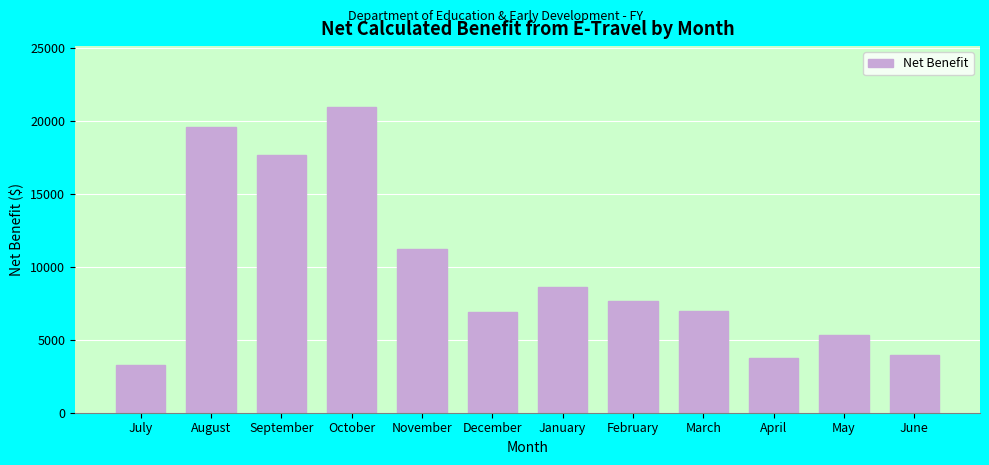

Reading right to left, what are all the values shown in this chart?

June=3954.4	May=5336.4	April=3721.2	March=6987.8	February=7656.5	January=8626.1	December=6865.4	November=11212.7	October=20923.7	September=17638.3	August=19583.5	July=3261.3